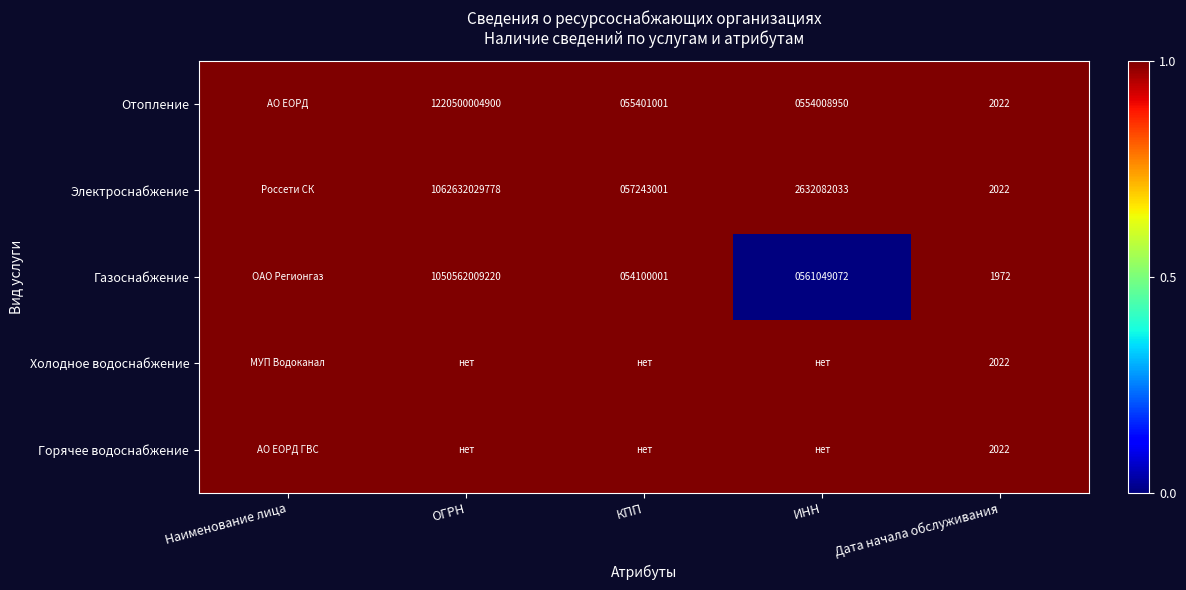

The value of Отопление at Дата начала обслуживания is 2022. True or false?

True